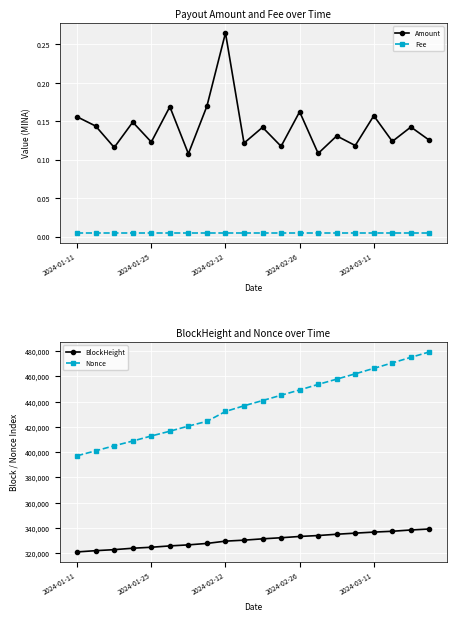

Where is BlockHeight nearest to the value 329959?

9